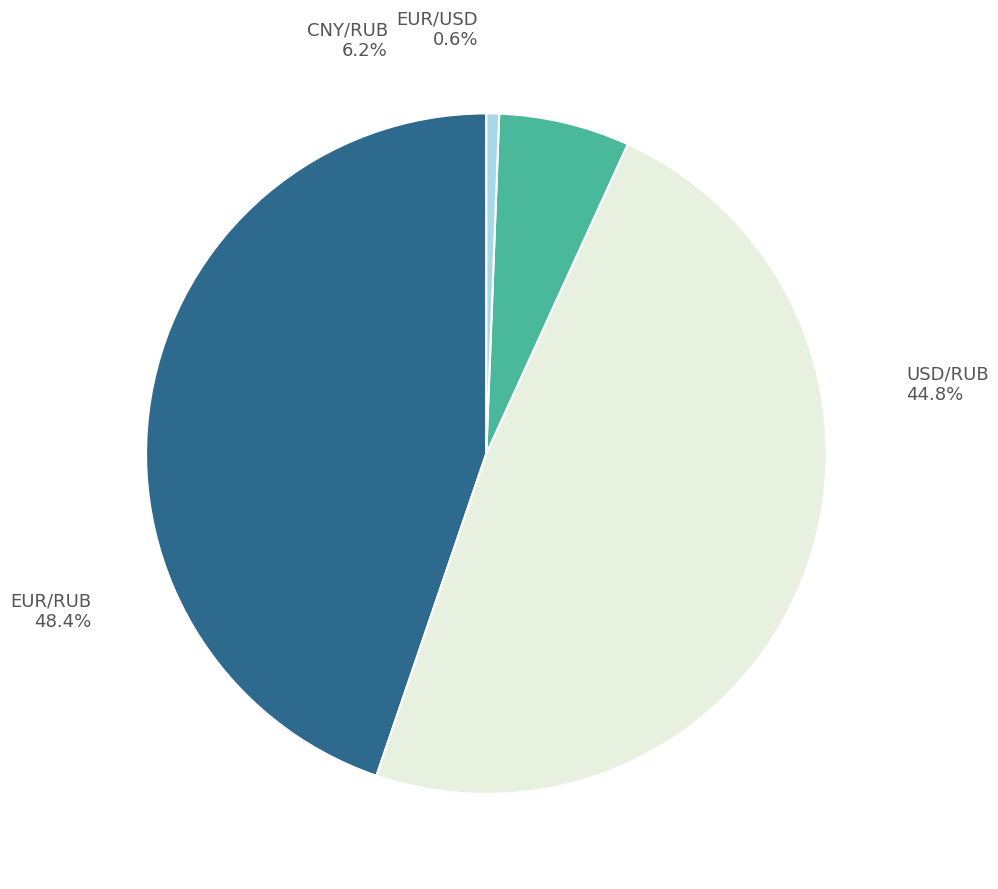

True or false: CNY/RUB accounts for 6% of the total.

True